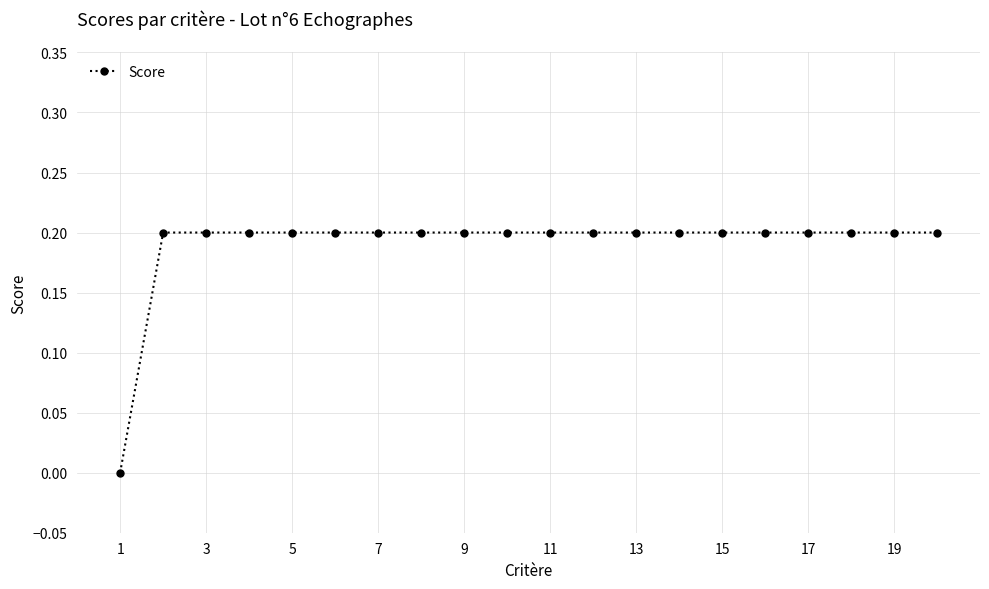

What is the value of the 9th point from the left?

0.2